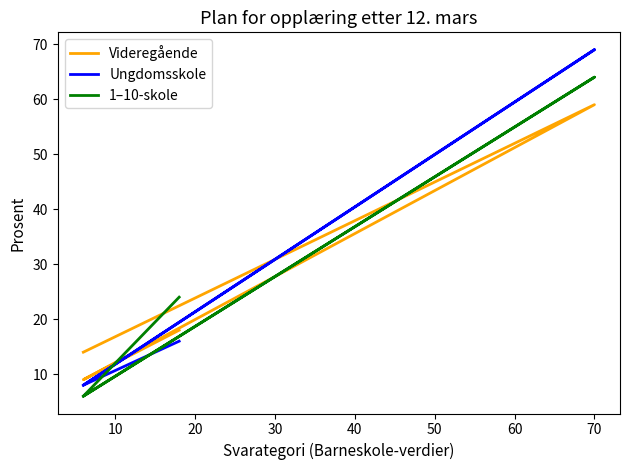

Rank the series at 20 from highest to lowest value.

Videregående, Ungdomsskole, 1–10-skole